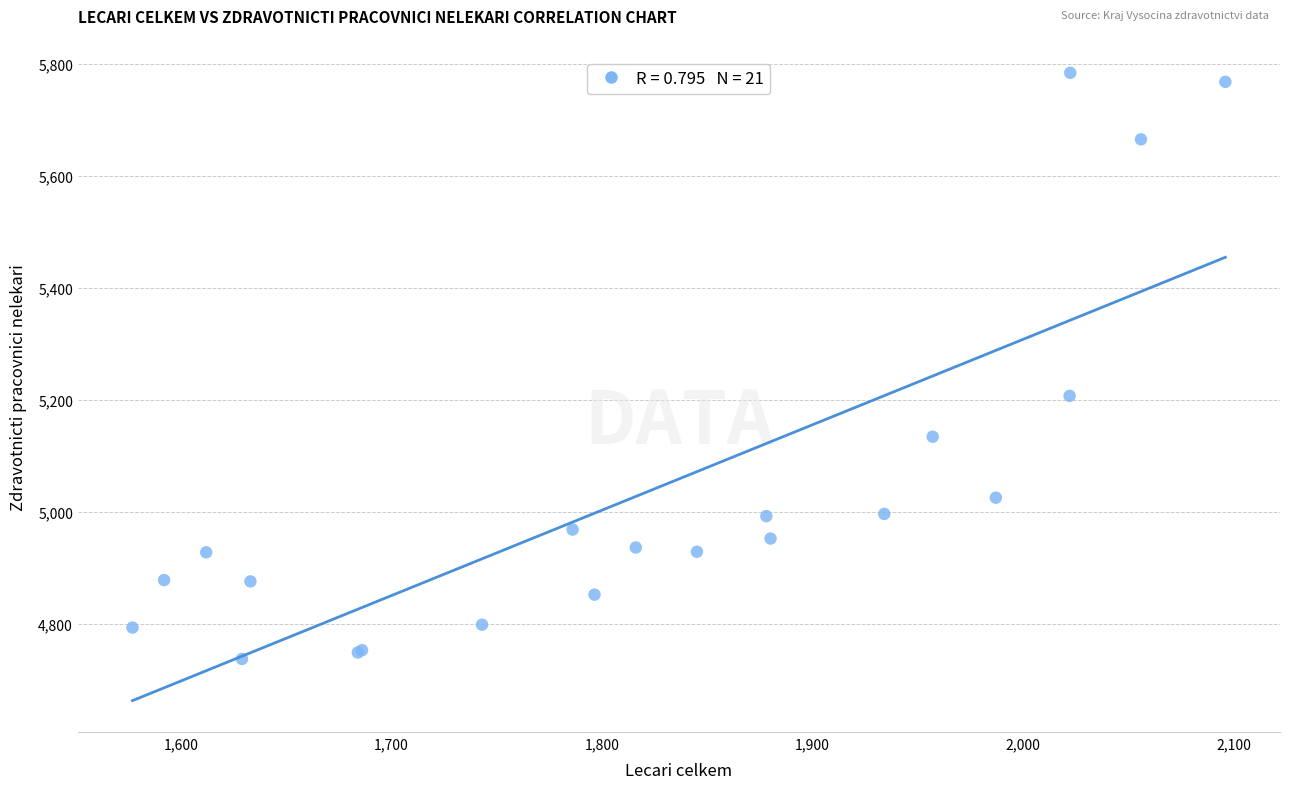

What Y value in the scatter plot is closest to 5260?

5207.0